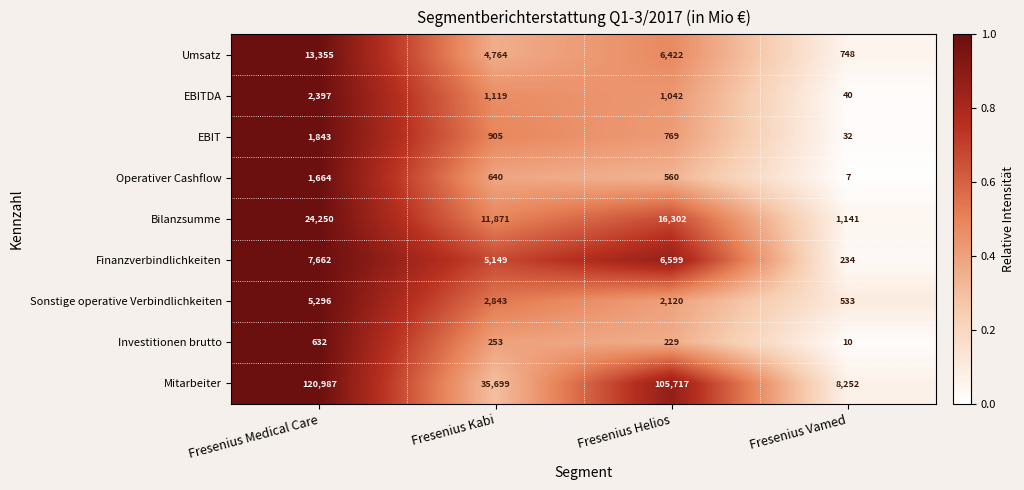

Rank the series by their maximum value, from highest to lowest.

Mitarbeiter, Bilanzsumme, Umsatz, Finanzverbindlichkeiten, Sonstige operative Verbindlichkeiten, EBITDA, EBIT, Operativer Cashflow, Investitionen brutto